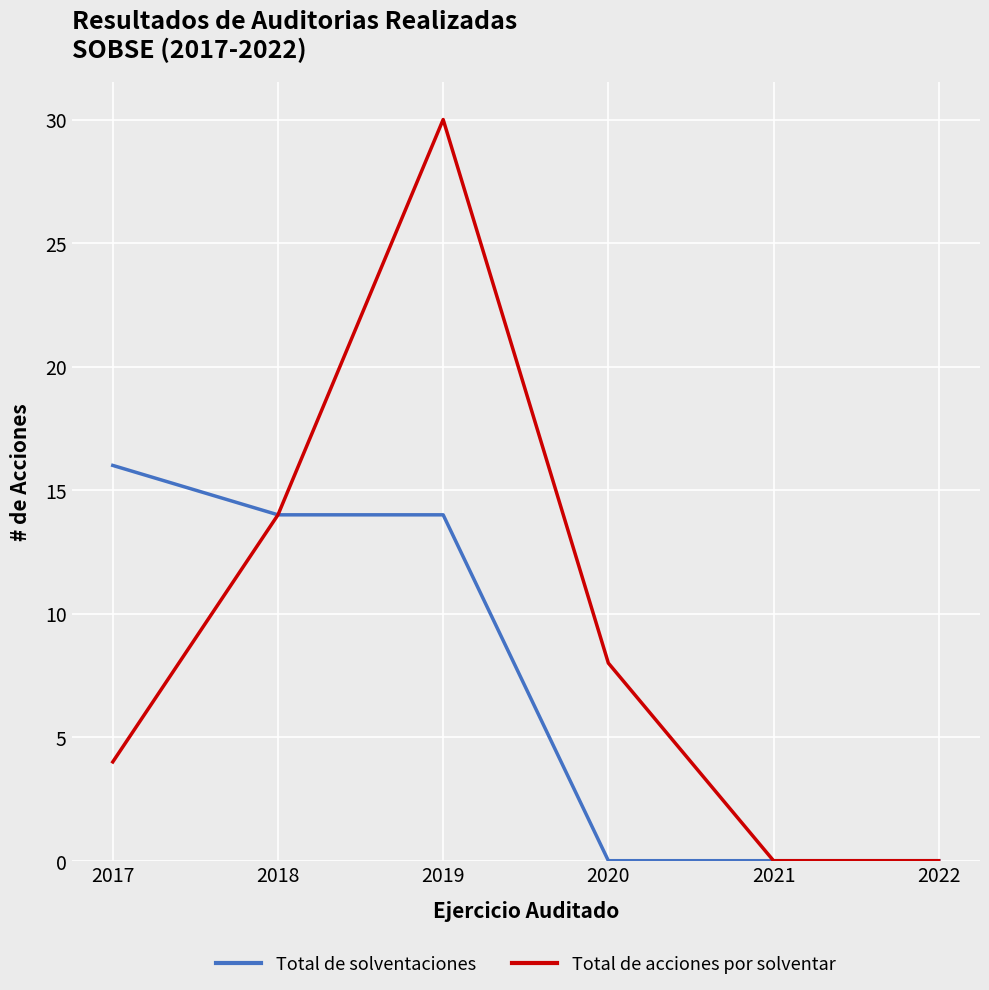

The Total de acciones por solventar series shows 3 at 2020. True or false?

False